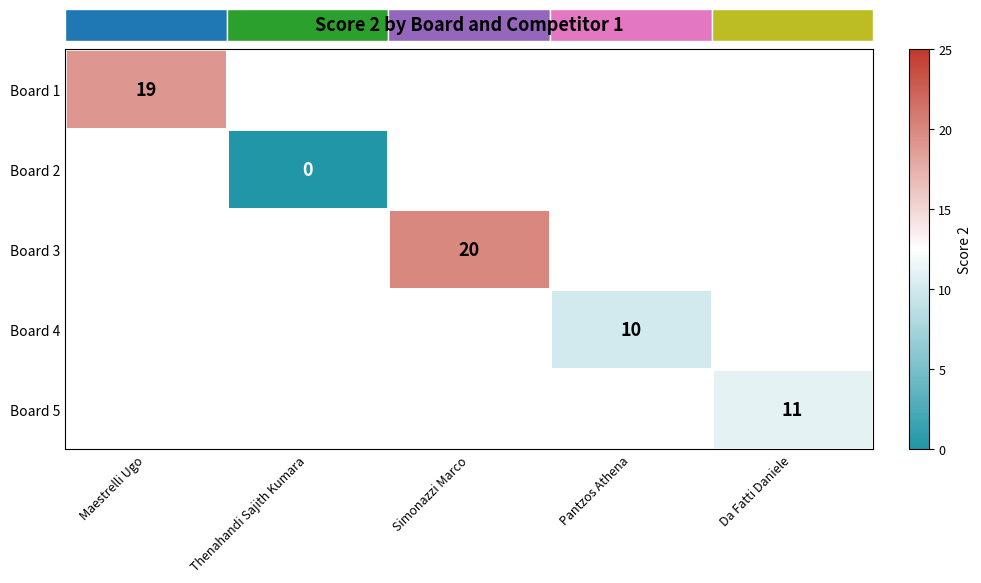

Count the number of data series in this chart.

5